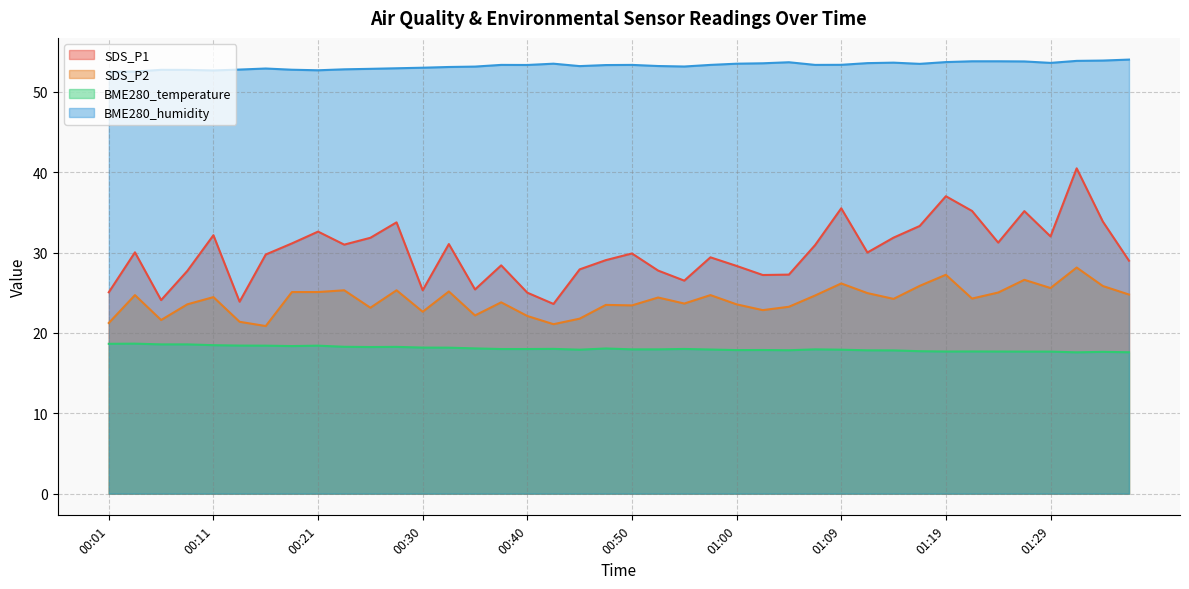

True or false: SDS_P2 and SDS_P1 intersect in this chart.

False